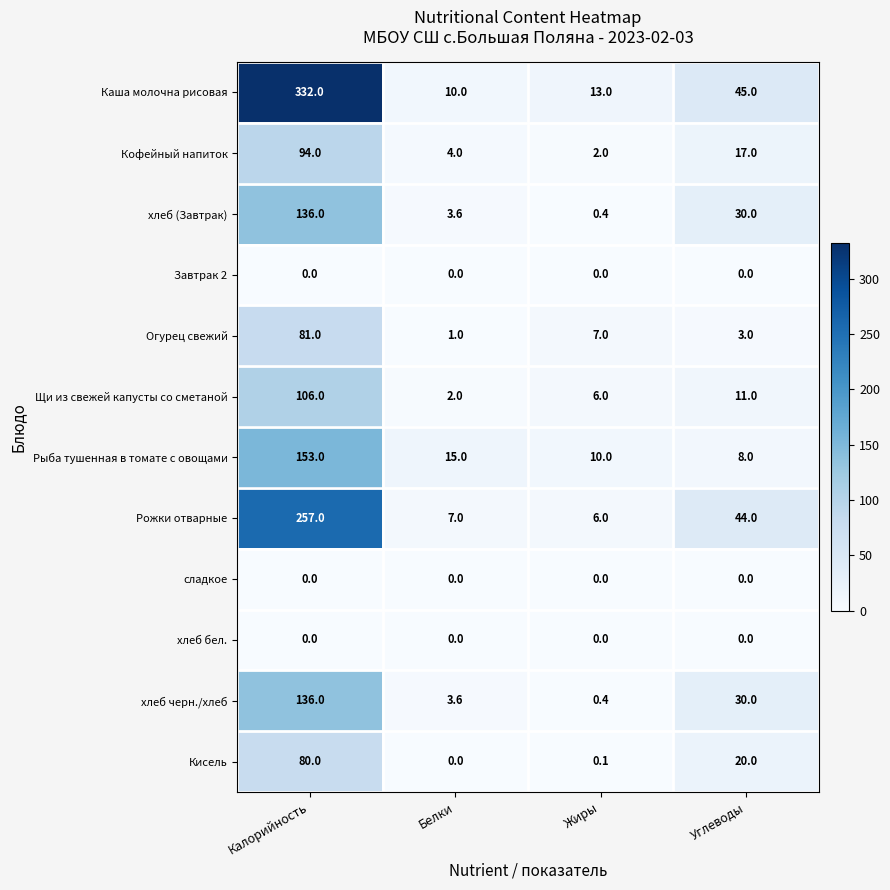

Where is Огурец свежий nearest to the value 41?

Жиры